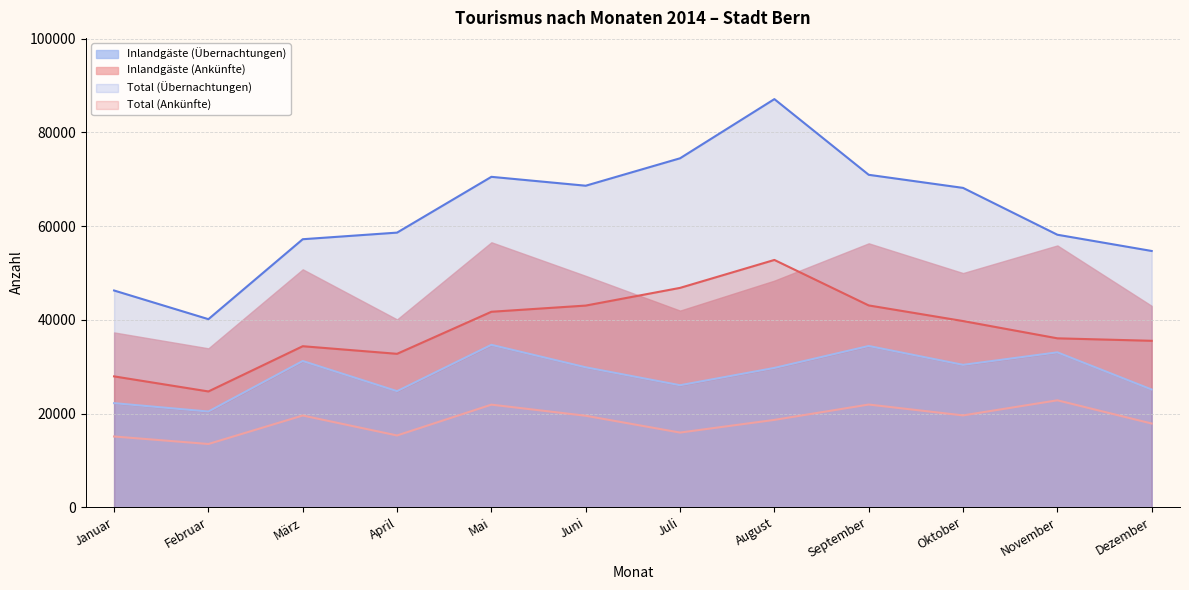

What is the maximum value for Inlandgäste (Übernachtungen)?

34661